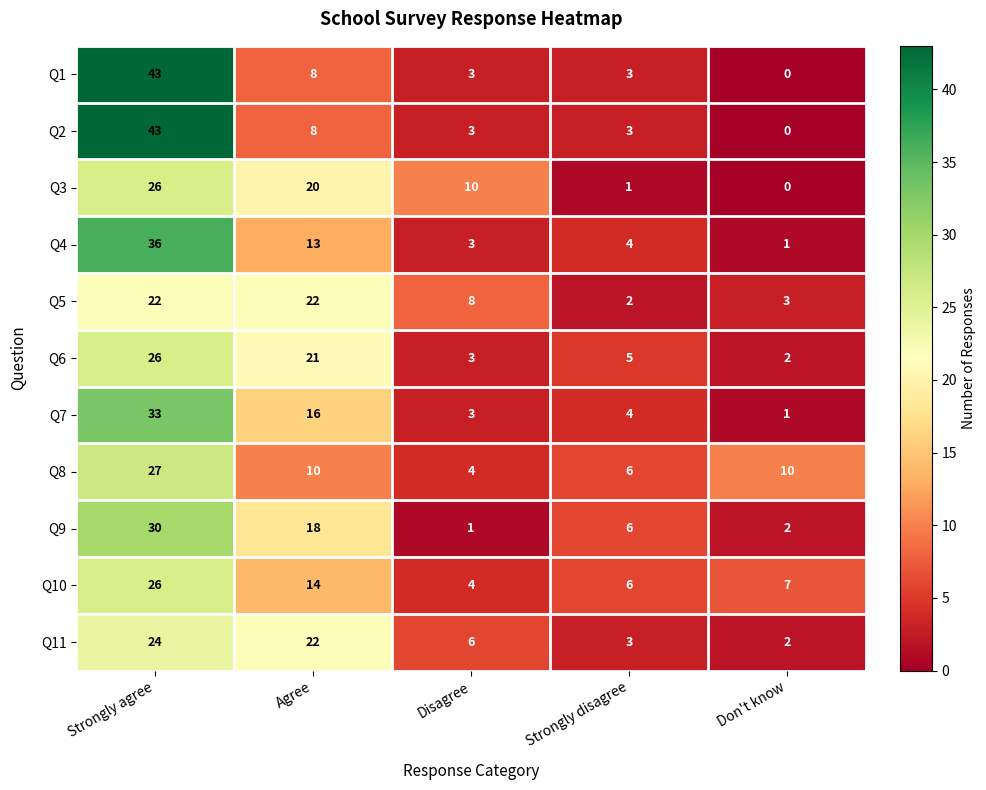

At which label does Q9 reach its minimum?

Disagree